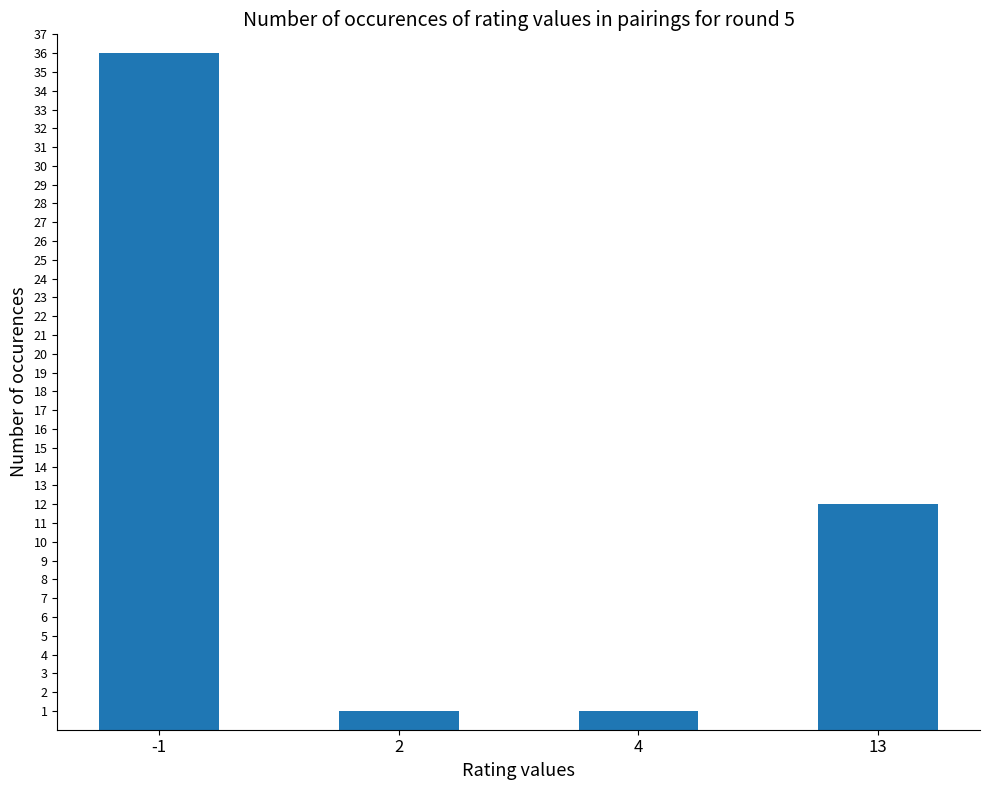

What is the value of the 4th bar from the left?

12